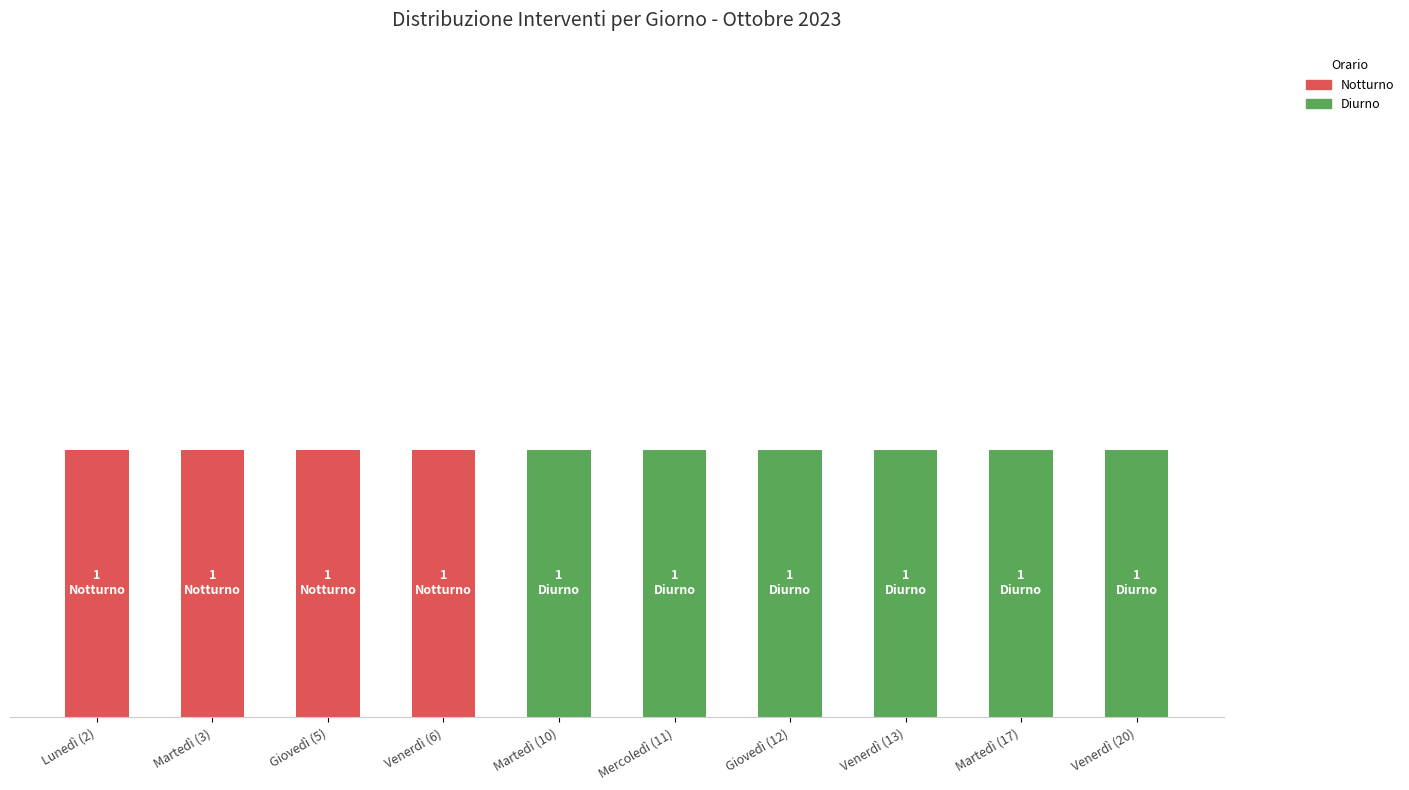

What are all the series names shown in the legend?

Notturno, Diurno